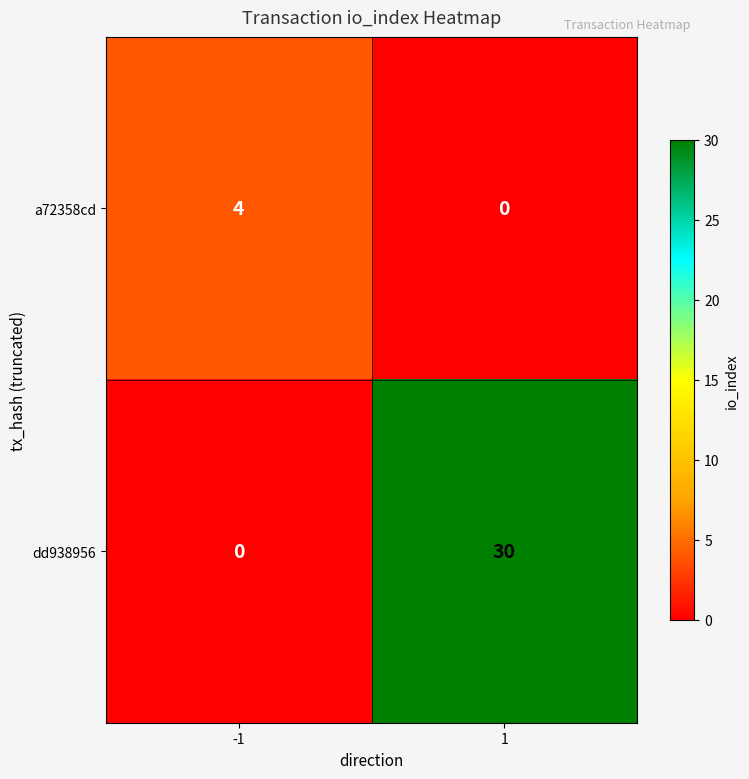

Reading left to right, what are all the values shown in this chart?

a72358cd: -1=4	1=0
dd938956: -1=0	1=30